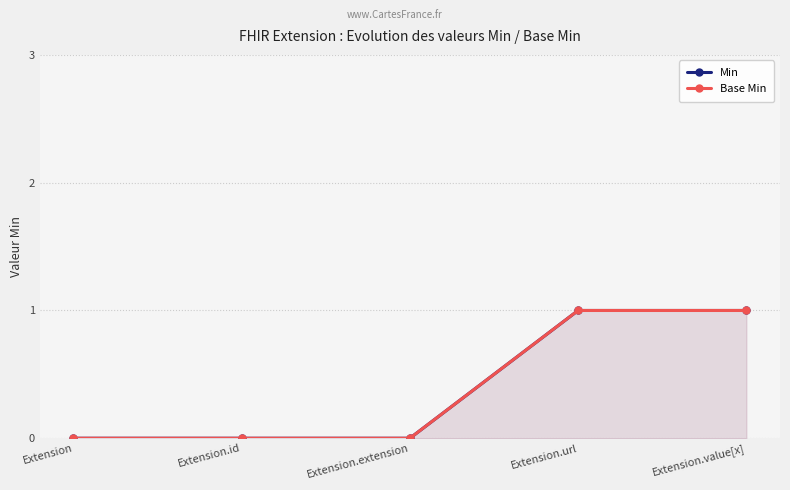

Is it true that Base Min equals 0 at Extension.extension?

True